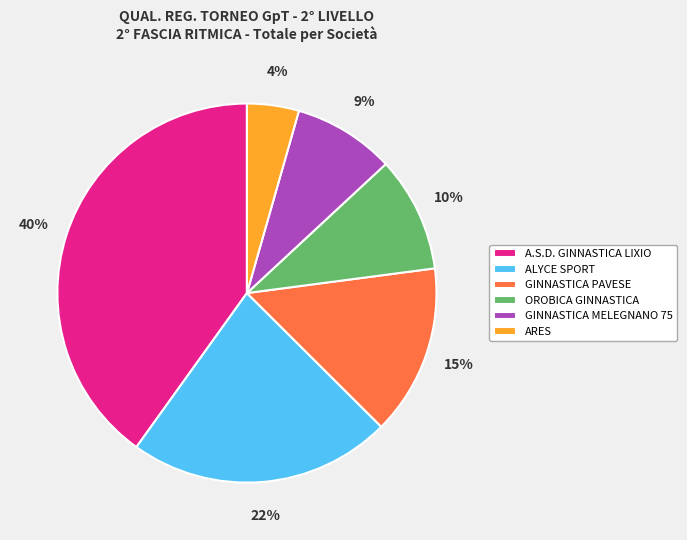

Count the number of slices in the pie.

6